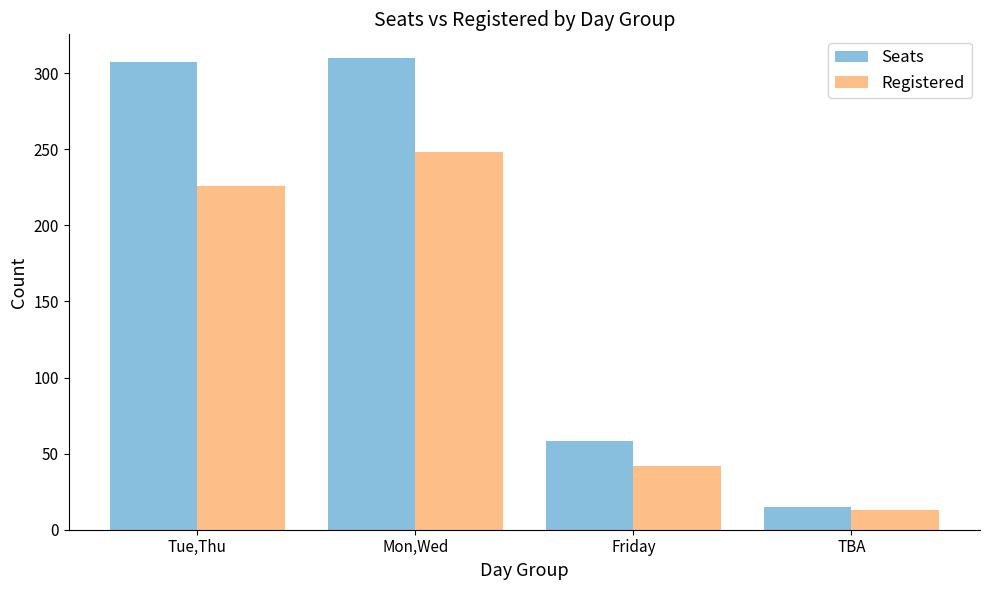

At which label is Seats closest to 162?

Friday